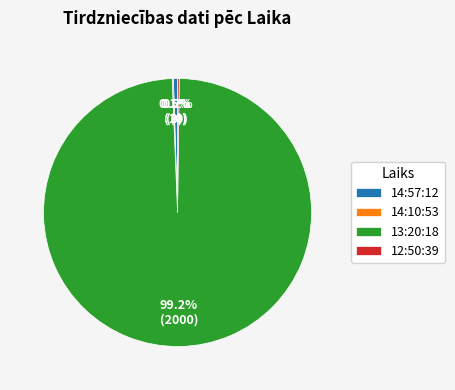

What percentage is NOT represented by 13:20:18?

0.8%